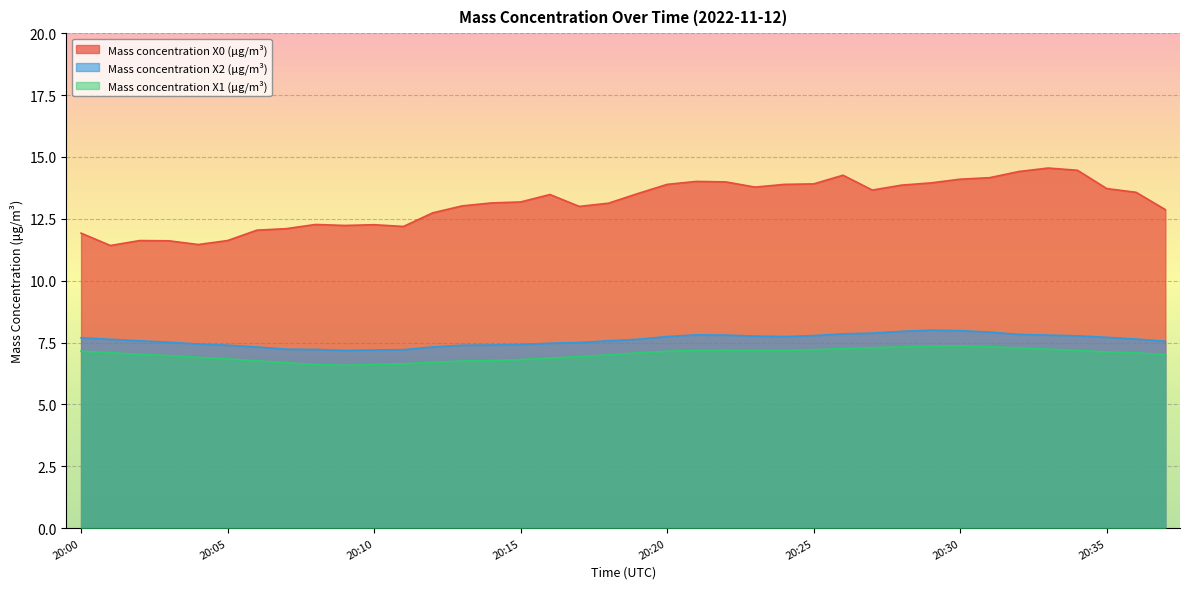

What is the difference between the highest and lowest values at 20:02?

4.6